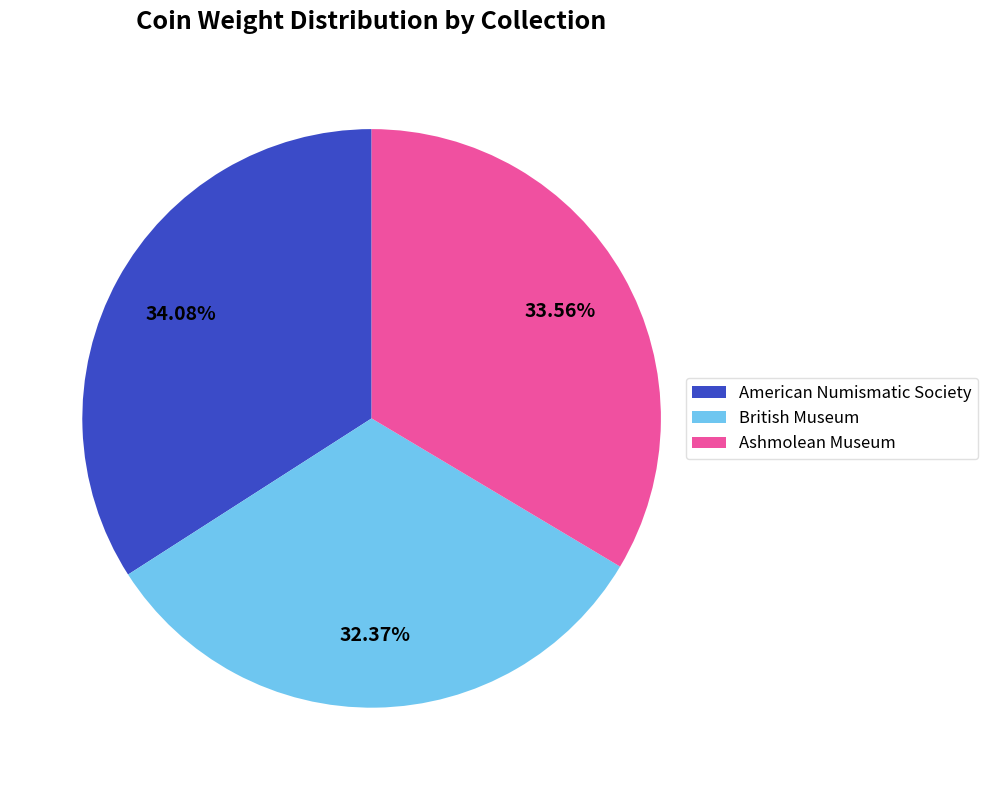

How many segments does this pie chart have?

3